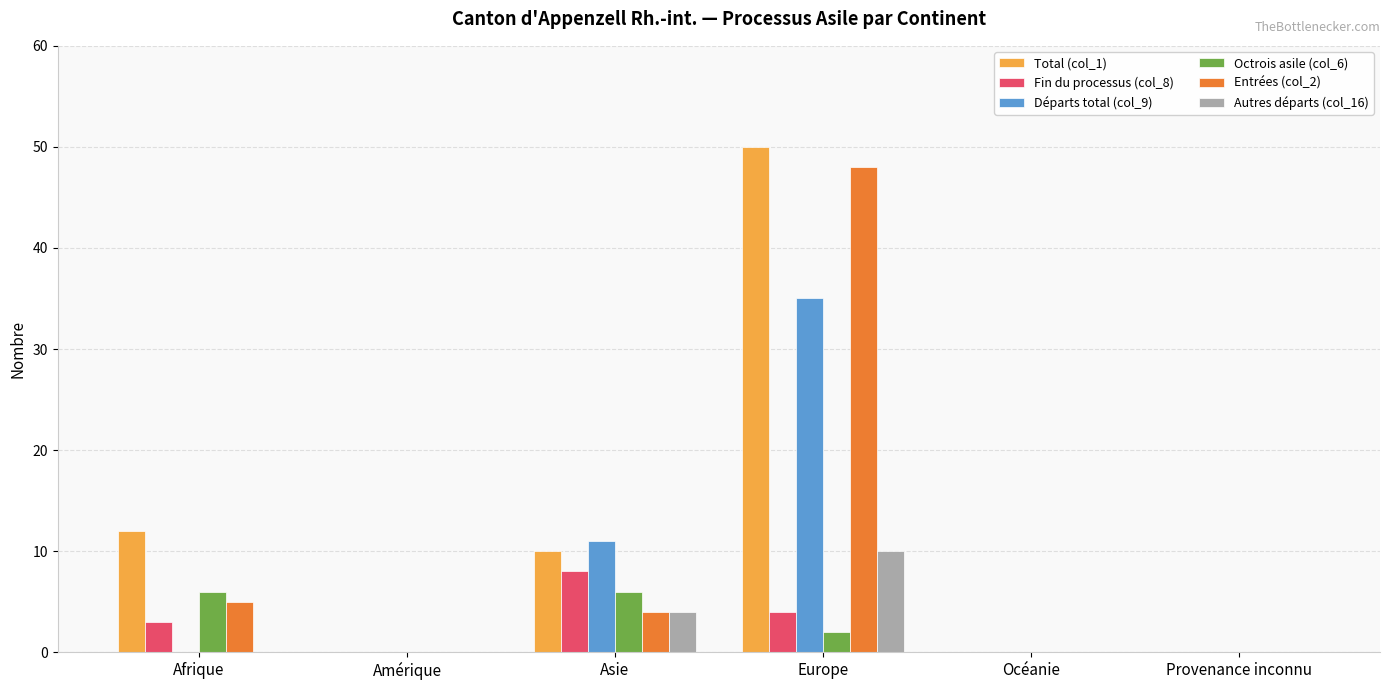

Which category has the highest value across all series?

Europe